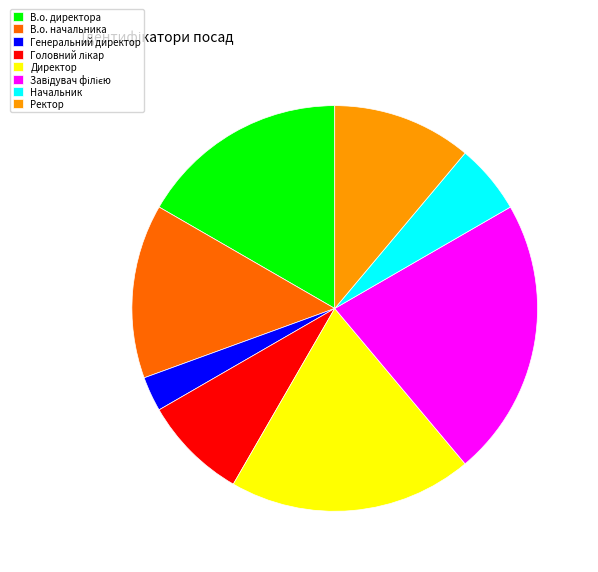

Do В.о. директора and Директор together represent more than half of the pie?

No